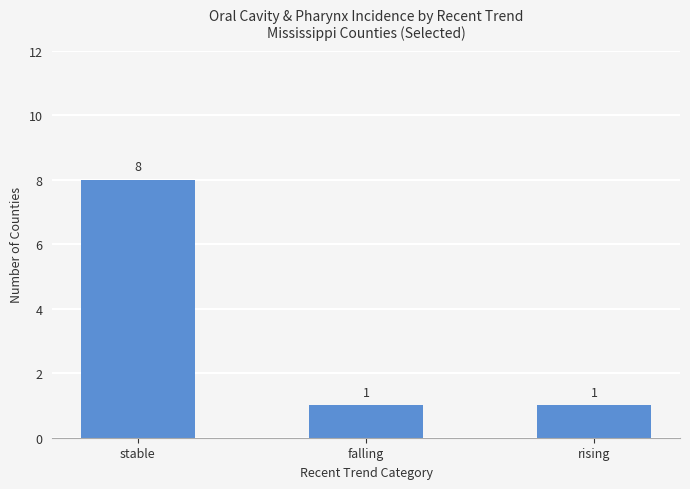

Approximately how many times larger is the value at rising compared to stable?

0.1